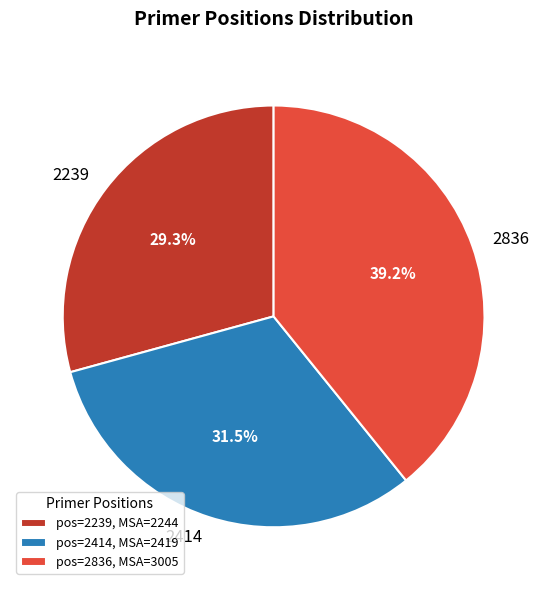

What percentage do 2414 and 2239 together represent?

60.8%